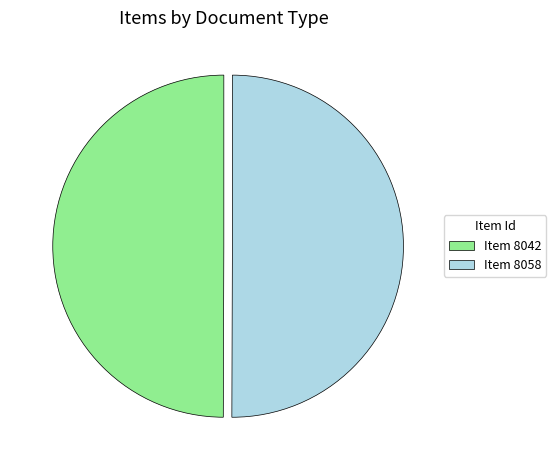

How many slices are in this pie chart?

2